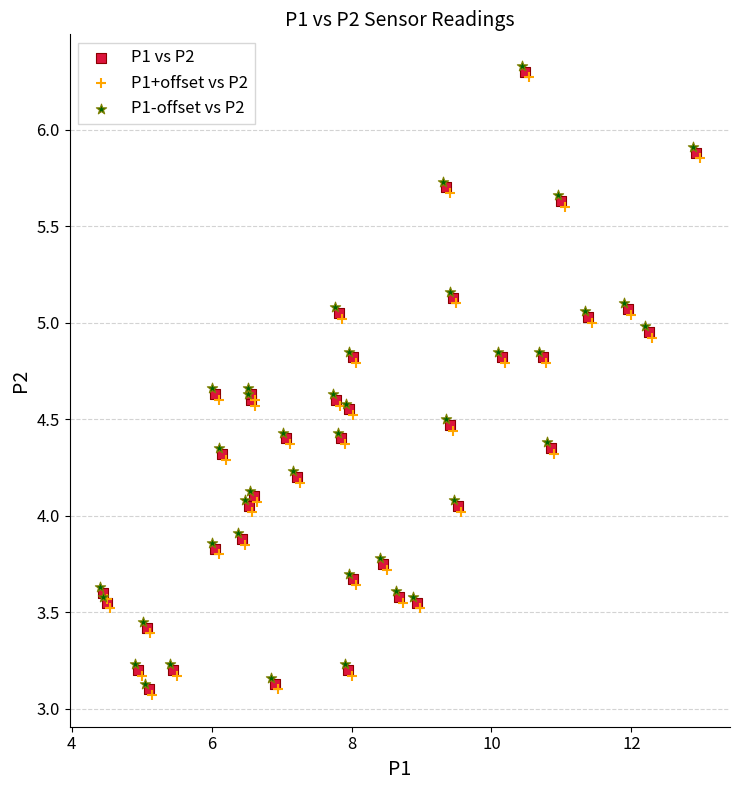

What are all the series names shown in the legend?

P1 vs P2, P1+offset vs P2, P1-offset vs P2